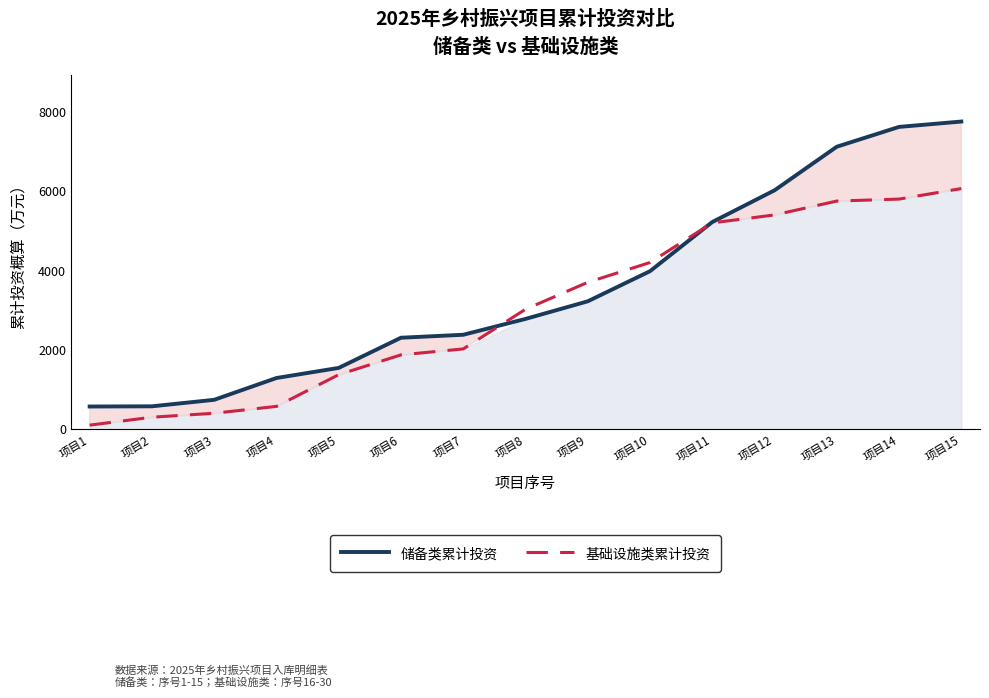

Does the chart display data point markers on the line(s)?

No